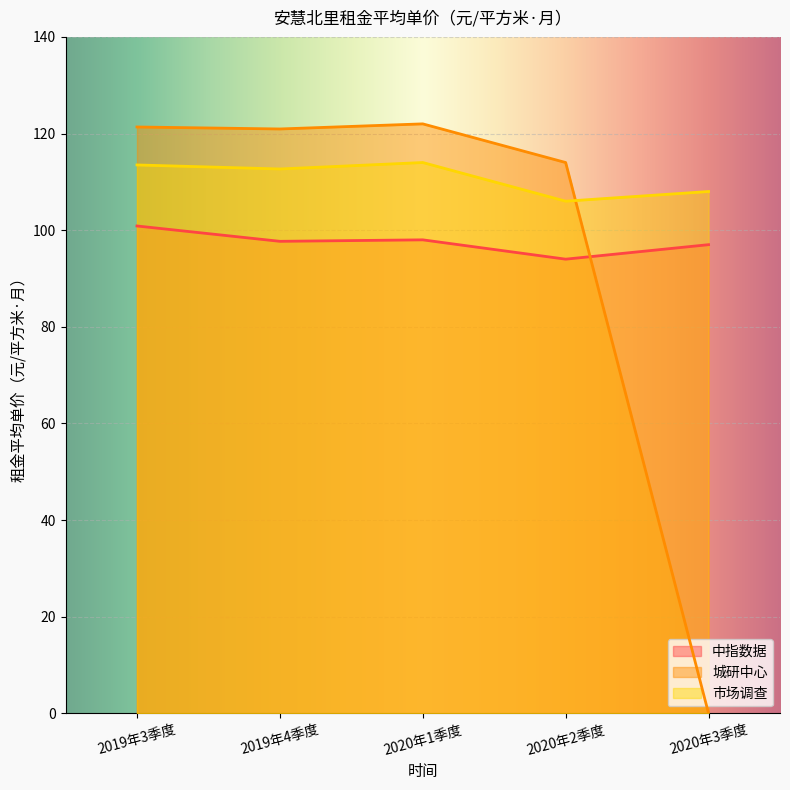

Reading left to right, what are all the values shown in this chart?

中指数据: 2019年3季度=100.9	2019年4季度=97.7	2020年1季度=98.0	2020年2季度=94.0	2020年3季度=97.0
城研中心: 2019年3季度=121.4	2019年4季度=120.9	2020年1季度=122.0	2020年2季度=114.0	2020年3季度=0.0
市场调查: 2019年3季度=113.5	2019年4季度=112.7	2020年1季度=114.0	2020年2季度=106.0	2020年3季度=108.0